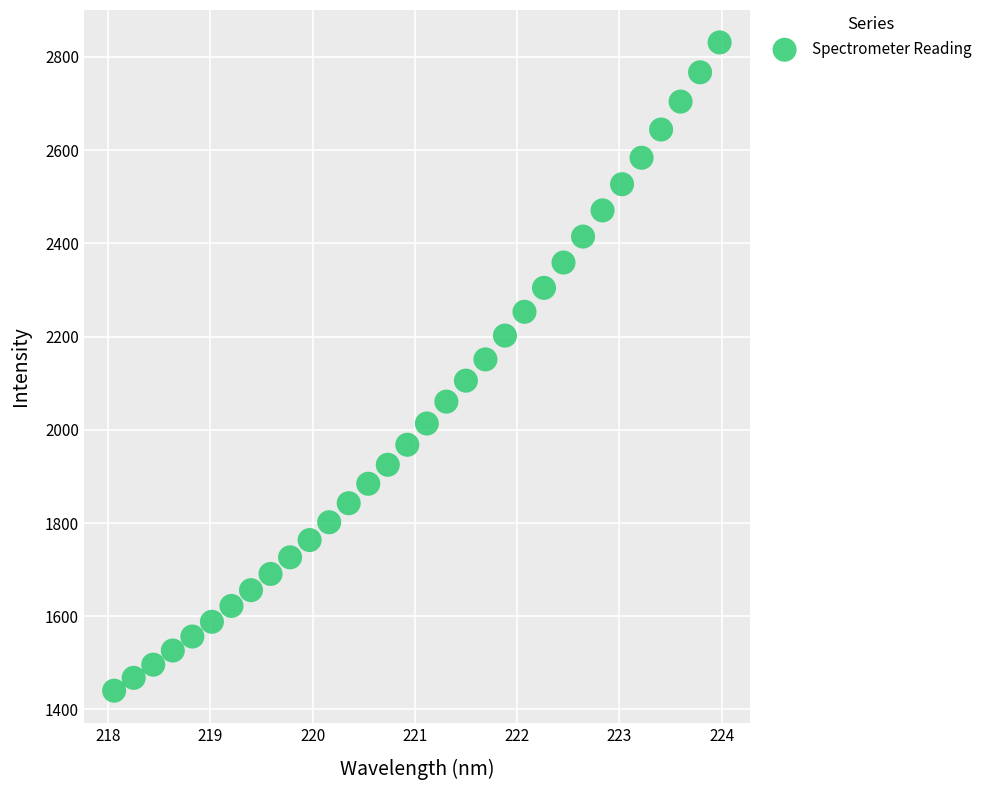

What is the range of Y values (max minus min)?

1390.5